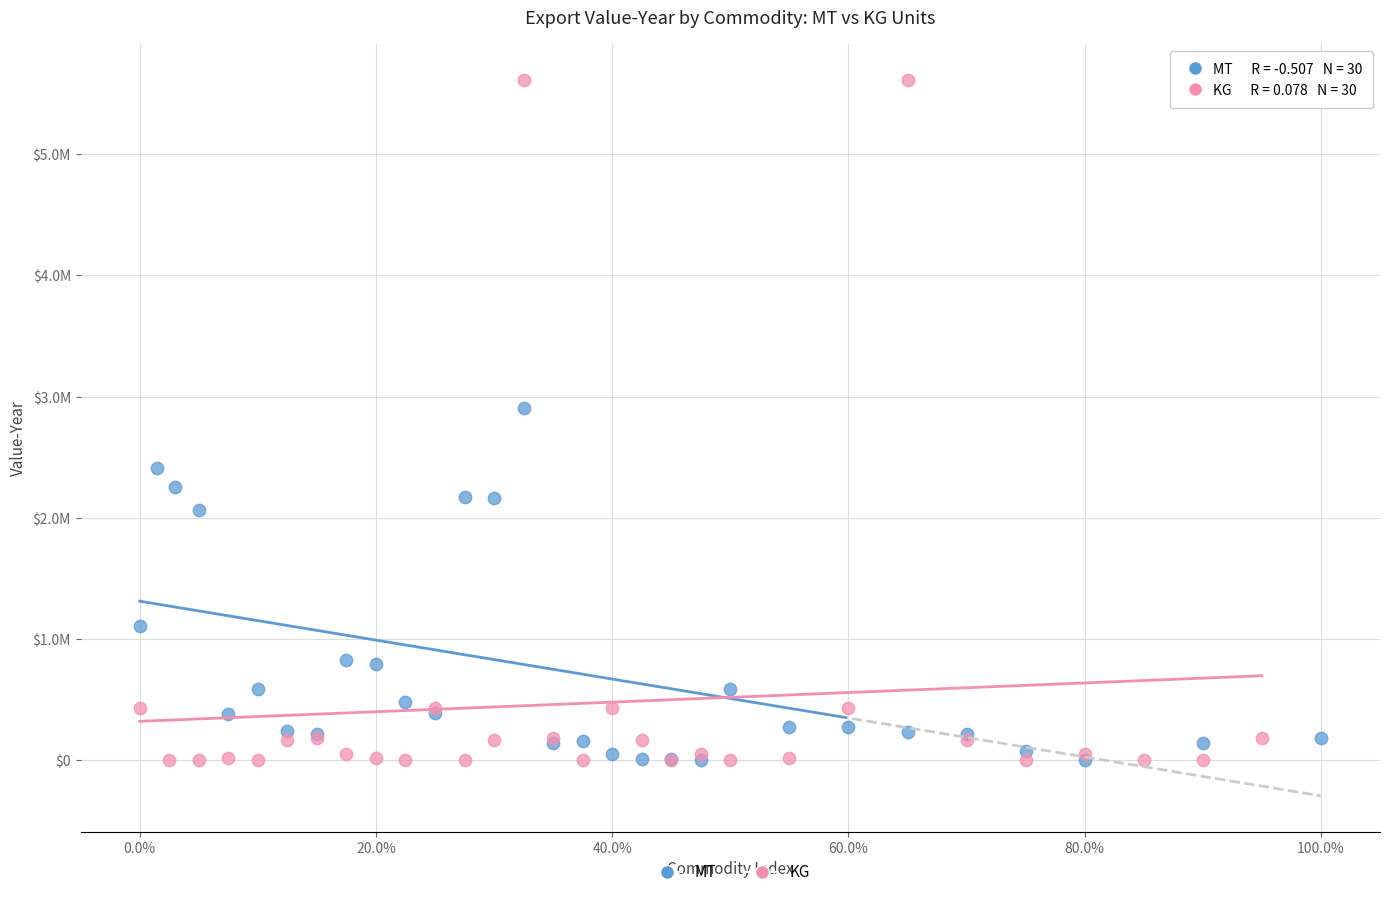

What are all the series names shown in the legend?

MT, KG